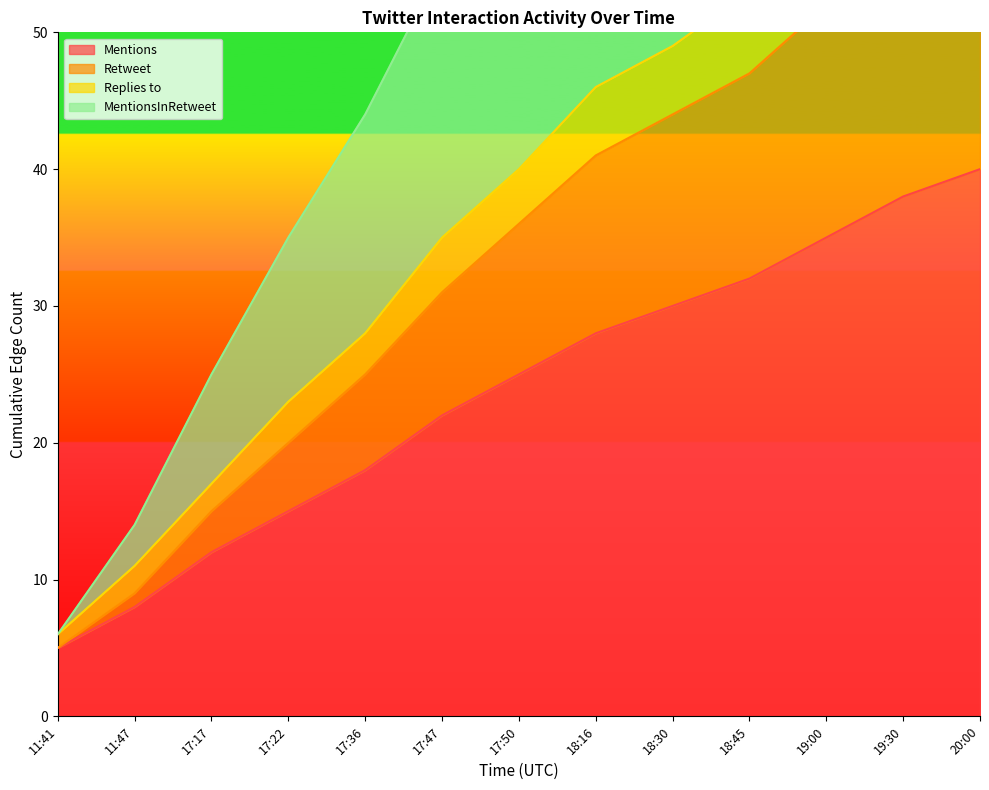

How many lines are shown in the chart?

4